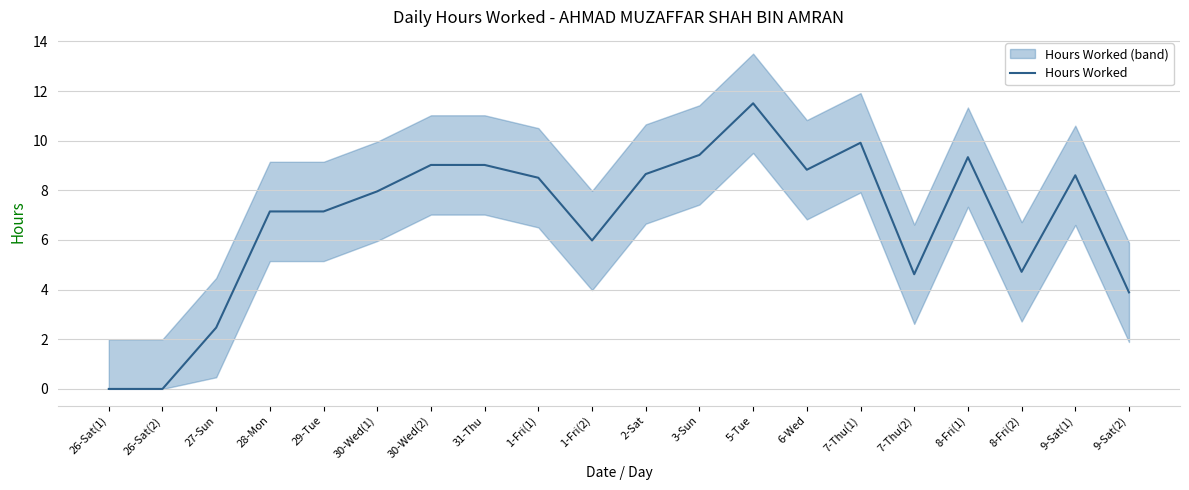

What is the label of the 7th point from the left?

30-Wed(2)